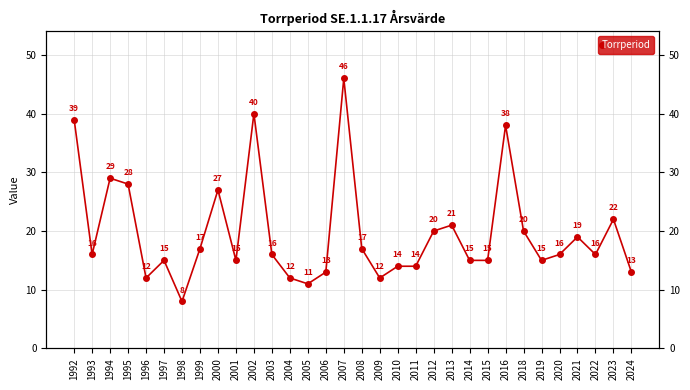

What is the difference between the values at 2014 and 2002?

25